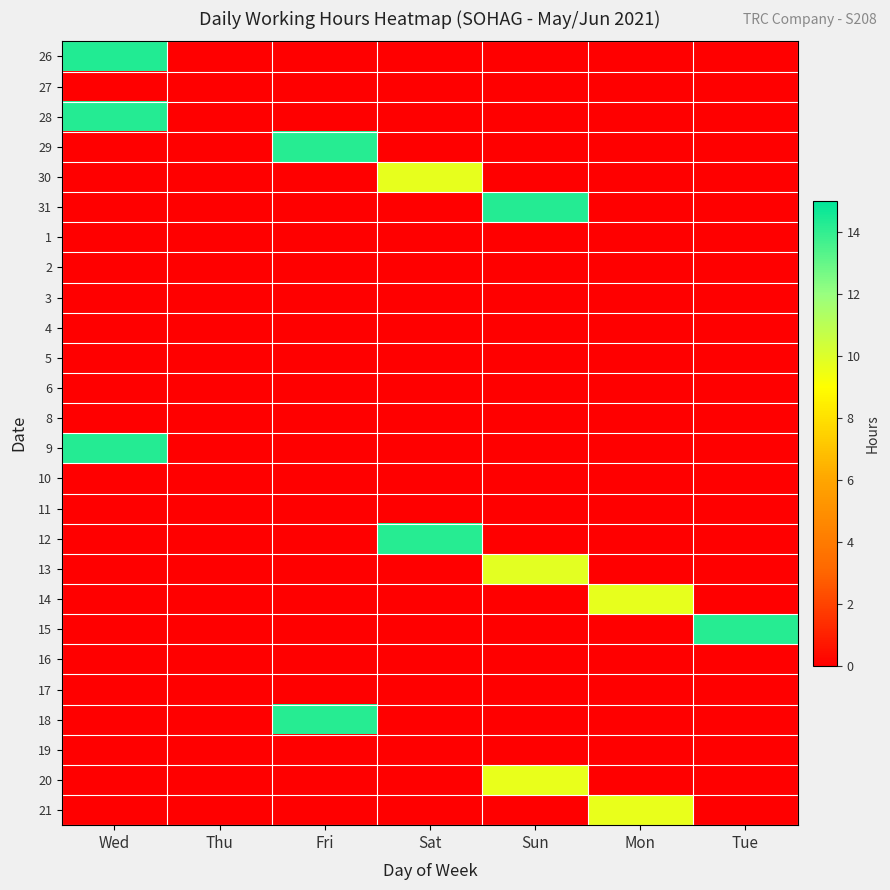

Reading right to left, extract all data points from this chart.

26: Tue=0.0	Mon=0.0	Sun=0.0	Sat=0.0	Fri=0.0	Thu=0.0	Wed=14.3
27: Tue=0.0	Mon=0.0	Sun=0.0	Sat=0.0	Fri=0.0	Thu=0.0	Wed=0.0
28: Tue=0.0	Mon=0.0	Sun=0.0	Sat=0.0	Fri=0.0	Thu=0.0	Wed=14.3
29: Tue=0.0	Mon=0.0	Sun=0.0	Sat=0.0	Fri=14.2	Thu=0.0	Wed=0.0
30: Tue=0.0	Mon=0.0	Sun=0.0	Sat=9.7	Fri=0.0	Thu=0.0	Wed=0.0
31: Tue=0.0	Mon=0.0	Sun=14.3	Sat=0.0	Fri=0.0	Thu=0.0	Wed=0.0
1: Tue=0.0	Mon=0.0	Sun=0.0	Sat=0.0	Fri=0.0	Thu=0.0	Wed=0.0
2: Tue=0.0	Mon=0.0	Sun=0.0	Sat=0.0	Fri=0.0	Thu=0.0	Wed=0.0
3: Tue=0.0	Mon=0.0	Sun=0.0	Sat=0.0	Fri=0.0	Thu=0.0	Wed=0.0
4: Tue=0.0	Mon=0.0	Sun=0.0	Sat=0.0	Fri=0.0	Thu=0.0	Wed=0.0
5: Tue=0.0	Mon=0.0	Sun=0.0	Sat=0.0	Fri=0.0	Thu=0.0	Wed=0.0
6: Tue=0.0	Mon=0.0	Sun=0.0	Sat=0.0	Fri=0.0	Thu=0.0	Wed=0.0
8: Tue=0.0	Mon=0.0	Sun=0.0	Sat=0.0	Fri=0.0	Thu=0.0	Wed=0.0
9: Tue=0.0	Mon=0.0	Sun=0.0	Sat=0.0	Fri=0.0	Thu=0.0	Wed=14.3
10: Tue=0.0	Mon=0.0	Sun=0.0	Sat=0.0	Fri=0.0	Thu=0.0	Wed=0.0
11: Tue=0.0	Mon=0.0	Sun=0.0	Sat=0.0	Fri=0.0	Thu=0.0	Wed=0.0
12: Tue=0.0	Mon=0.0	Sun=0.0	Sat=14.2	Fri=0.0	Thu=0.0	Wed=0.0
13: Tue=0.0	Mon=0.0	Sun=9.8	Sat=0.0	Fri=0.0	Thu=0.0	Wed=0.0
14: Tue=0.0	Mon=9.7	Sun=0.0	Sat=0.0	Fri=0.0	Thu=0.0	Wed=0.0
15: Tue=14.2	Mon=0.0	Sun=0.0	Sat=0.0	Fri=0.0	Thu=0.0	Wed=0.0
16: Tue=0.0	Mon=0.0	Sun=0.0	Sat=0.0	Fri=0.0	Thu=0.0	Wed=0.0
17: Tue=0.0	Mon=0.0	Sun=0.0	Sat=0.0	Fri=0.0	Thu=0.0	Wed=0.0
18: Tue=0.0	Mon=0.0	Sun=0.0	Sat=0.0	Fri=14.2	Thu=0.0	Wed=0.0
19: Tue=0.0	Mon=0.0	Sun=0.0	Sat=0.0	Fri=0.0	Thu=0.0	Wed=0.0
20: Tue=0.0	Mon=0.0	Sun=9.7	Sat=0.0	Fri=0.0	Thu=0.0	Wed=0.0
21: Tue=0.0	Mon=9.6	Sun=0.0	Sat=0.0	Fri=0.0	Thu=0.0	Wed=0.0